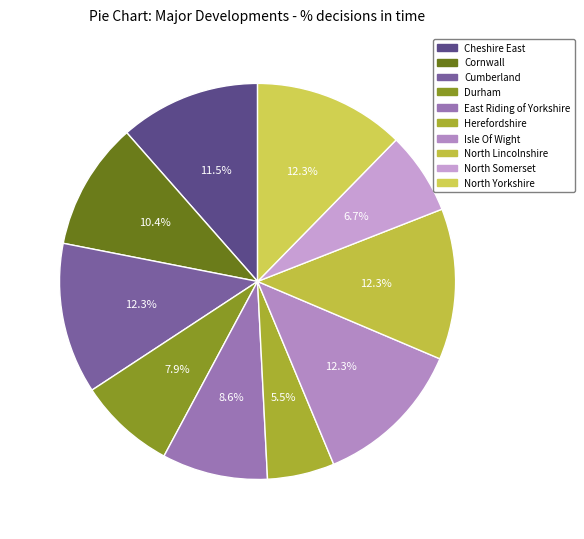

Is there a majority slice in this chart?

No